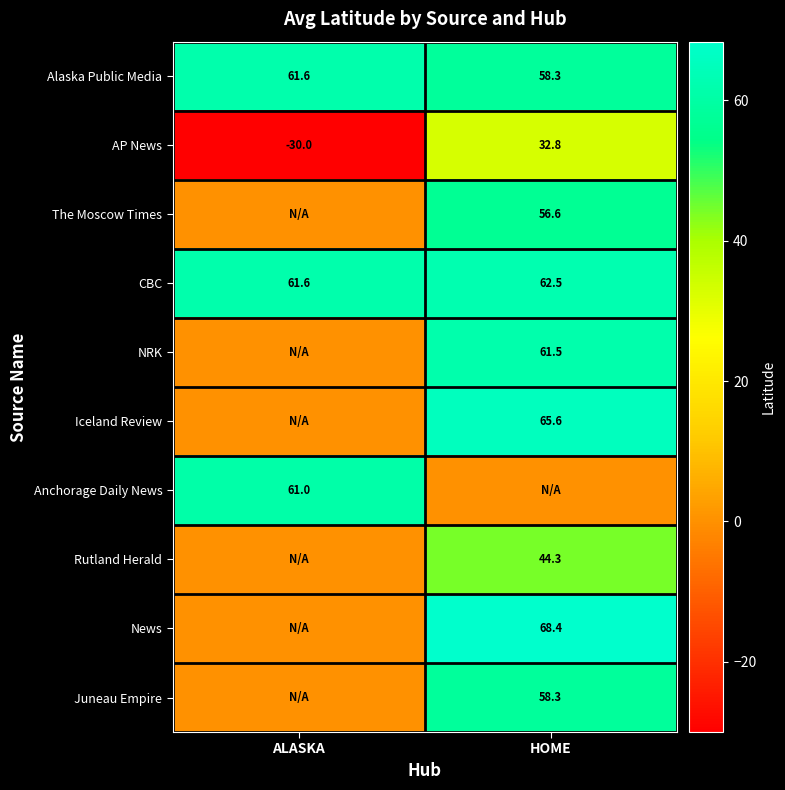

Is the value of AP News at HOME greater than the value of Iceland Review at HOME?

No